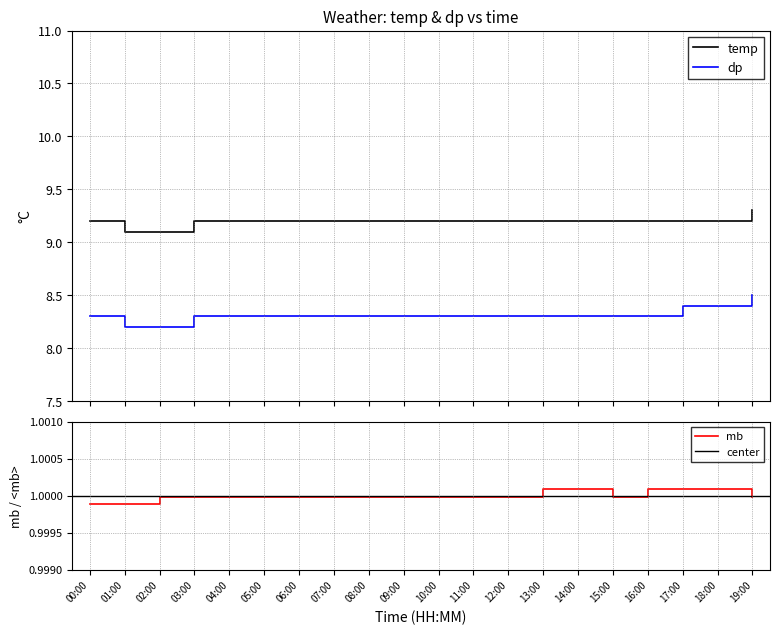

Reading right to left, what are all the values shown in this chart?

temp: 9.3	9.2	9.2	9.2	9.2	9.2	9.2	9.2	9.2	9.2	9.2	9.2	9.2	9.2	9.2	9.2	9.2	9.1	9.1	9.2
dp: 8.5	8.4	8.4	8.3	8.3	8.3	8.3	8.3	8.3	8.3	8.3	8.3	8.3	8.3	8.3	8.3	8.3	8.2	8.2	8.3
mb: 1.0	1.0	1.0	1.0	1.0	1.0	1.0	1.0	1.0	1.0	1.0	1.0	1.0	1.0	1.0	1.0	1.0	1.0	1.0	1.0